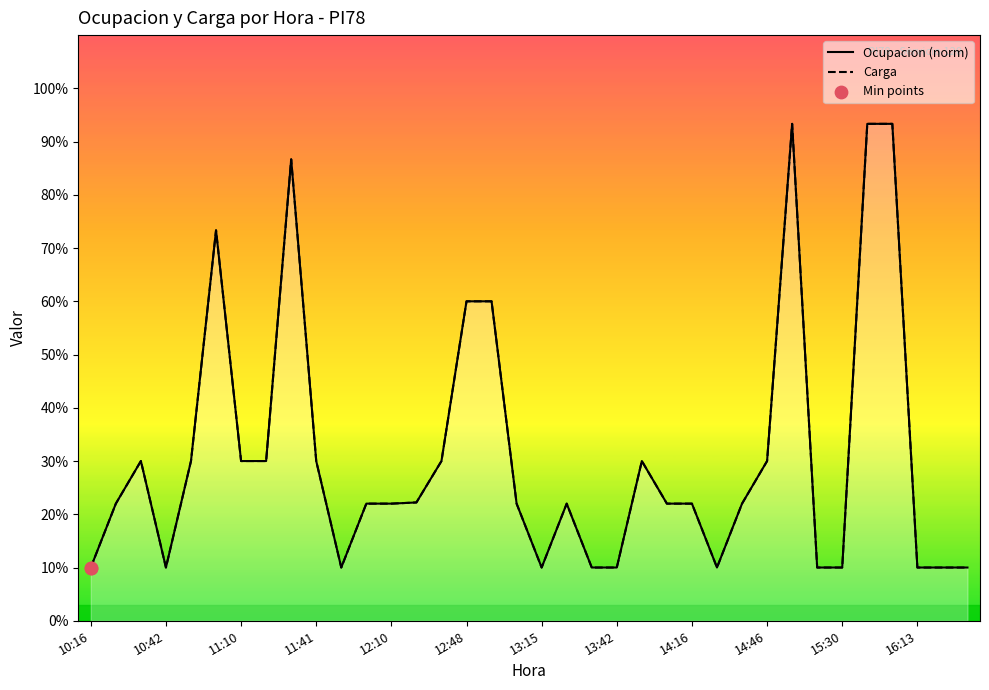

Which series reaches the maximum Y coordinate?

Ocupacion